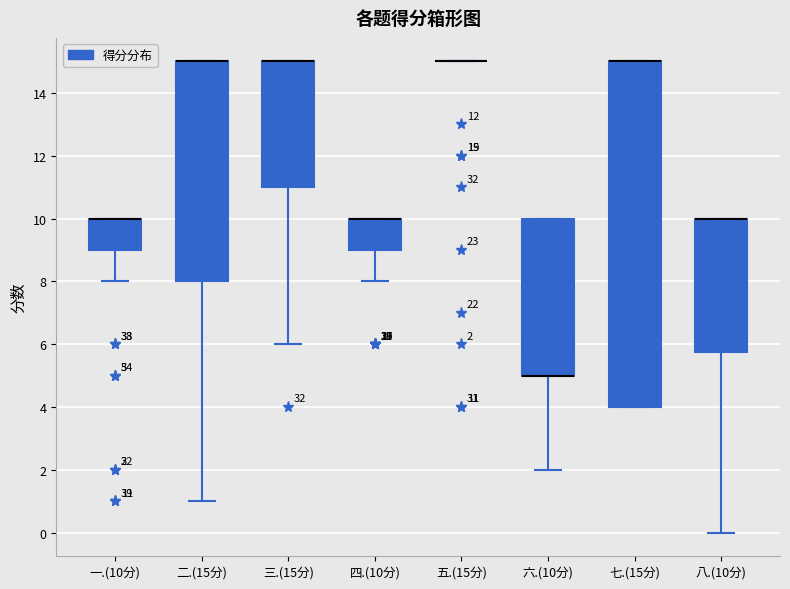

Comparing the boxes themselves (not the whiskers), which one is the tallest?

七.(15分)